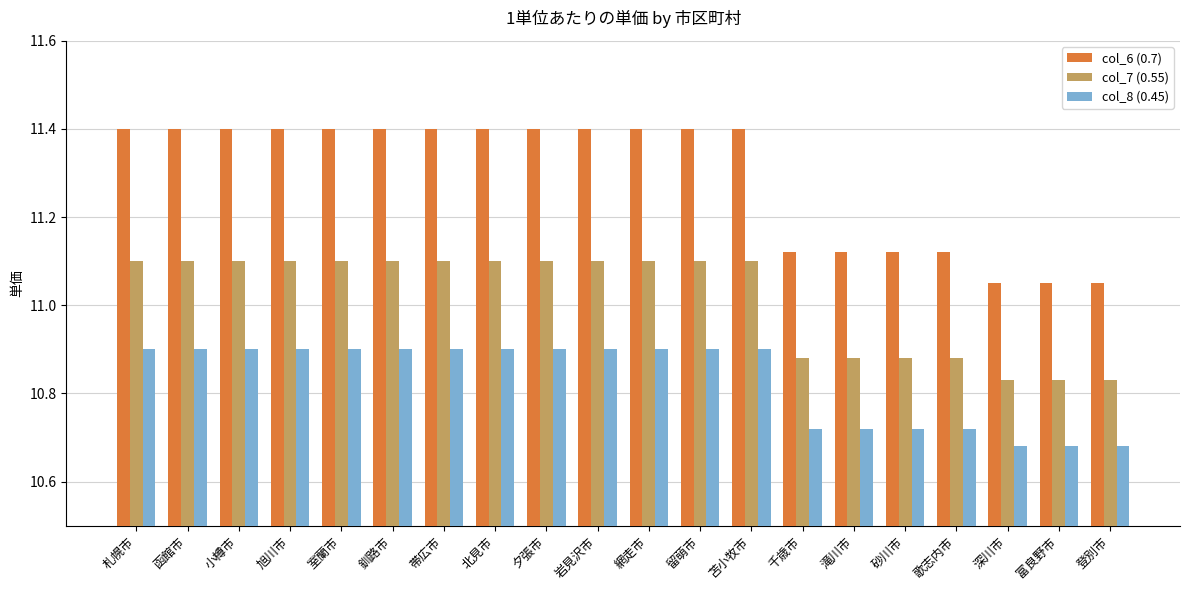

What is the label of the 13th bar from the left?

苫小牧市